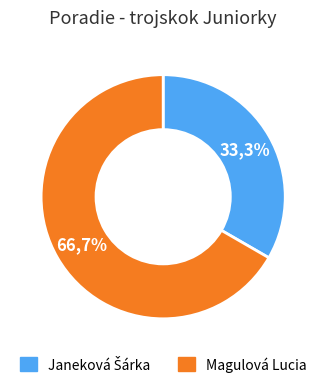

What percentage is the Janeková Šárka slice, to the nearest percent?

33%